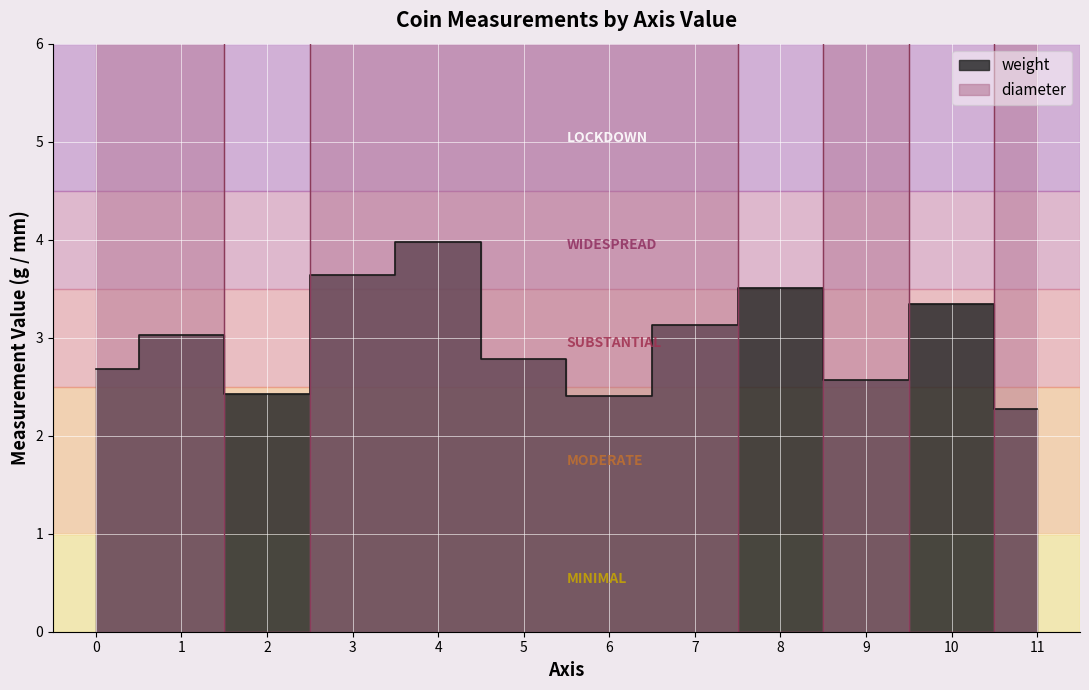

The diameter series shows 19.0 at 11. True or false?

True